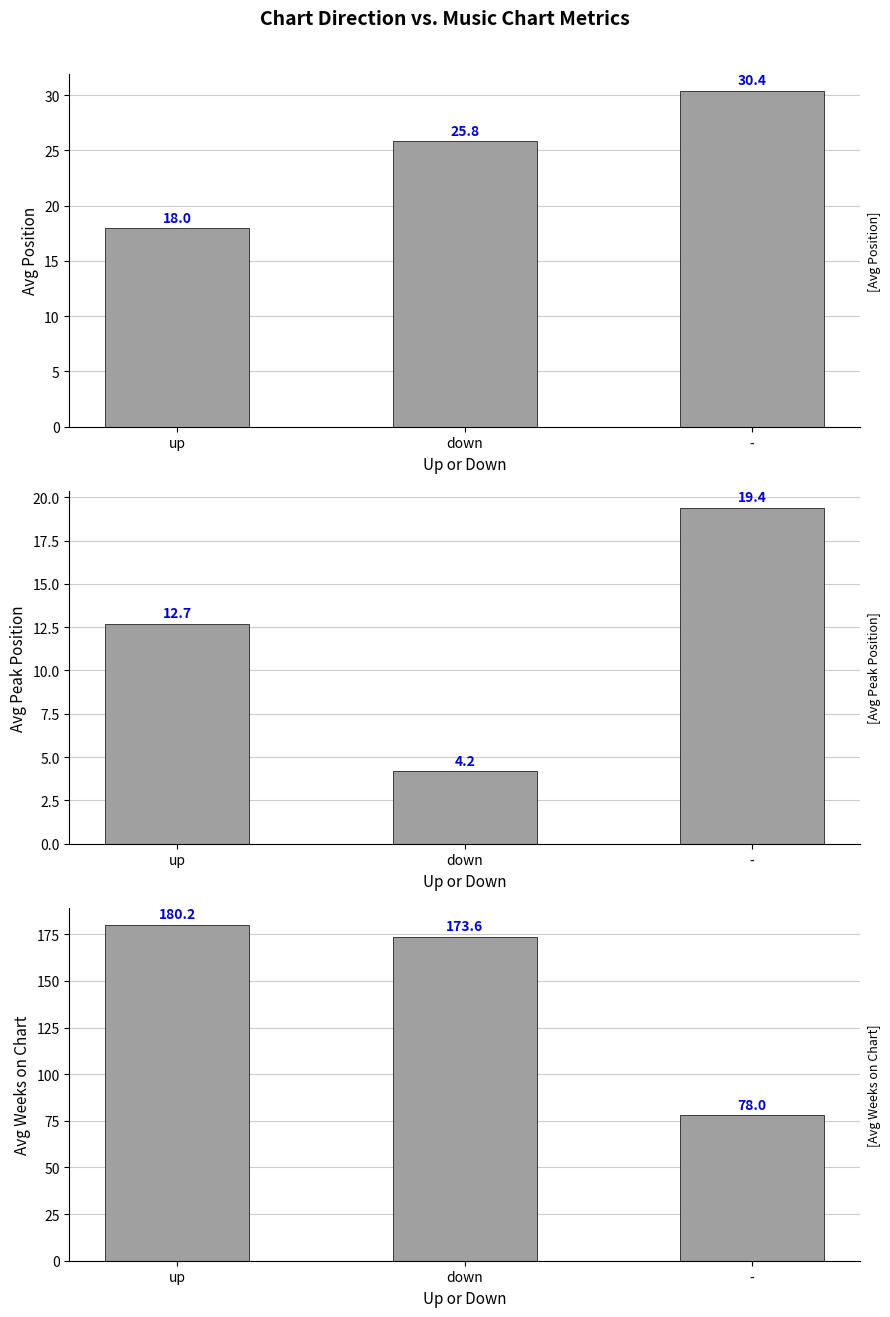

True or false: Avg Weeks on Chart has a value of 110.7 at -.

False